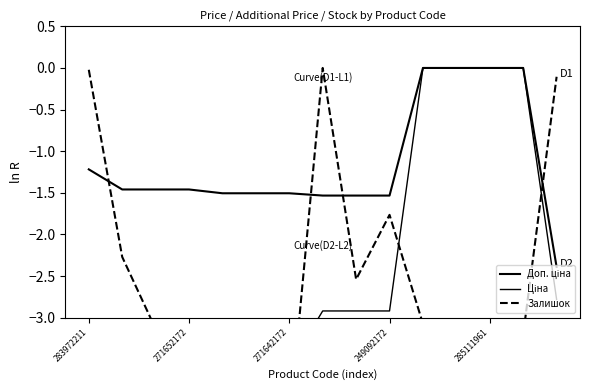

At which label is Доп. ціна closest to -1?

283972211